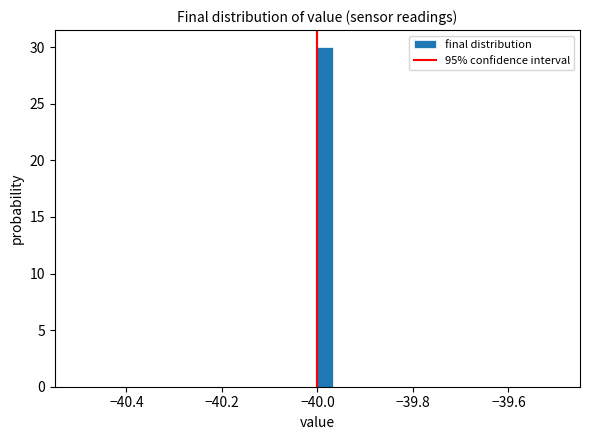

Around what value on the x-axis is the tallest bar? Give the approximate position of its centre, as read against the axis.

-39.98